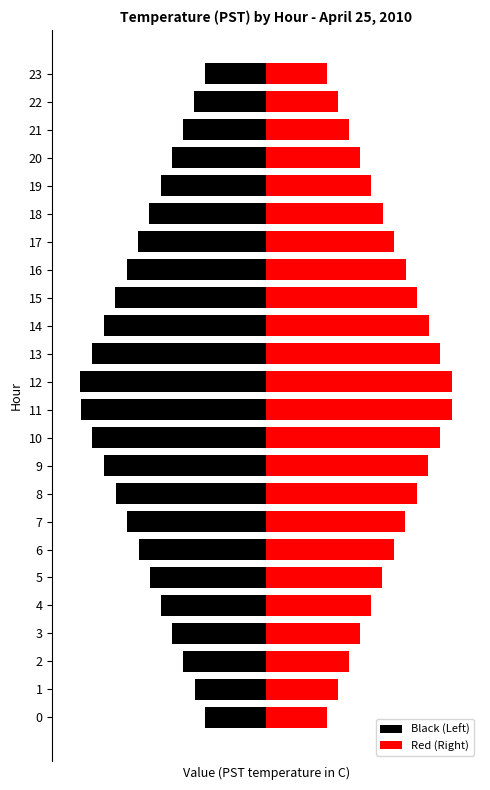

At which label is Red (Right) closest to 2?

20